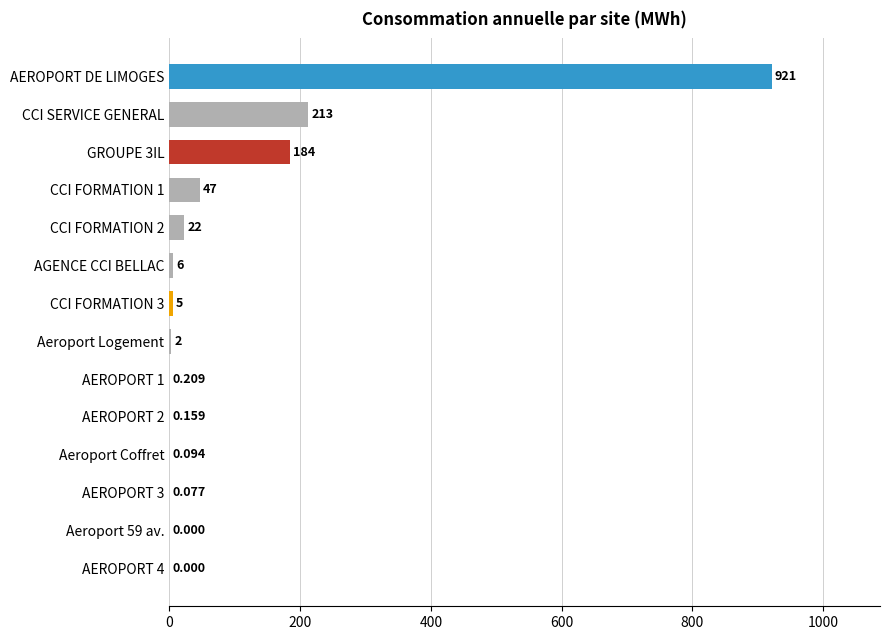

Between AEROPORT 1 and Aeroport Logement, which is larger?

Aeroport Logement